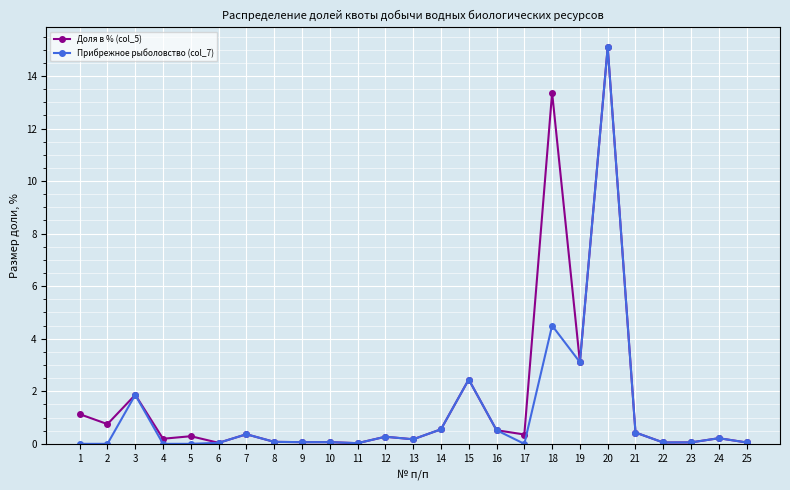

The Прибрежное рыболовство (col_7) series shows 0.3 at 12. True or false?

True